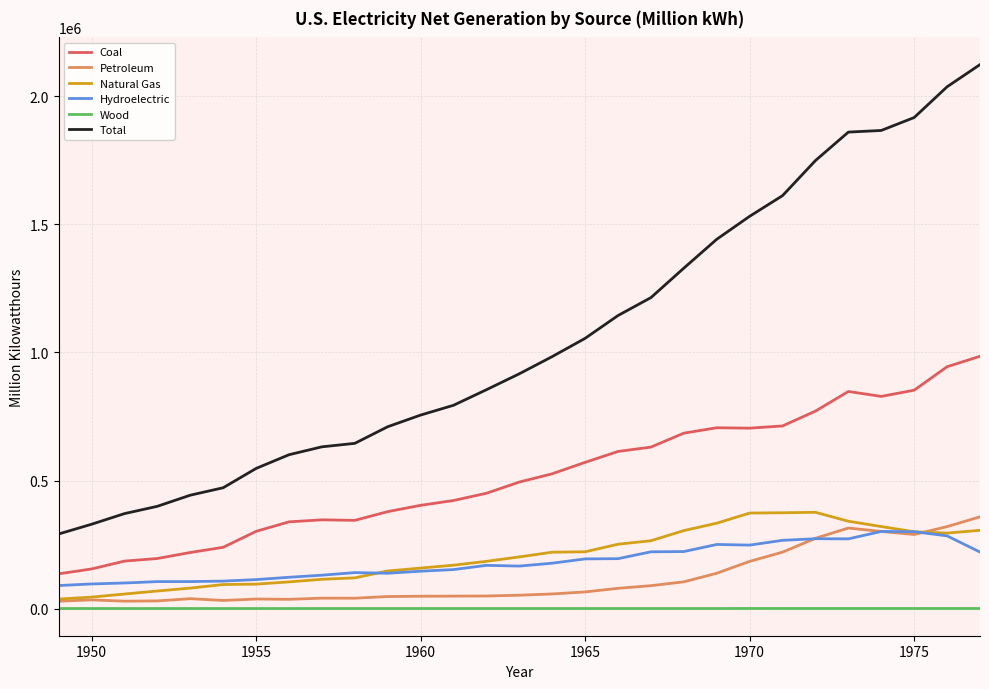

Which series has the largest range (max minus min)?

Total